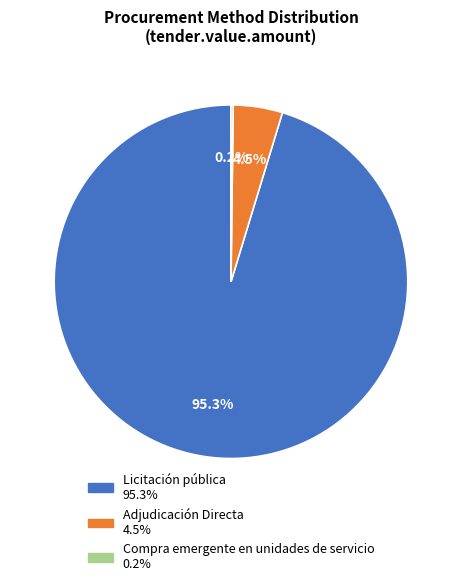

Does any single category account for the majority?

Yes